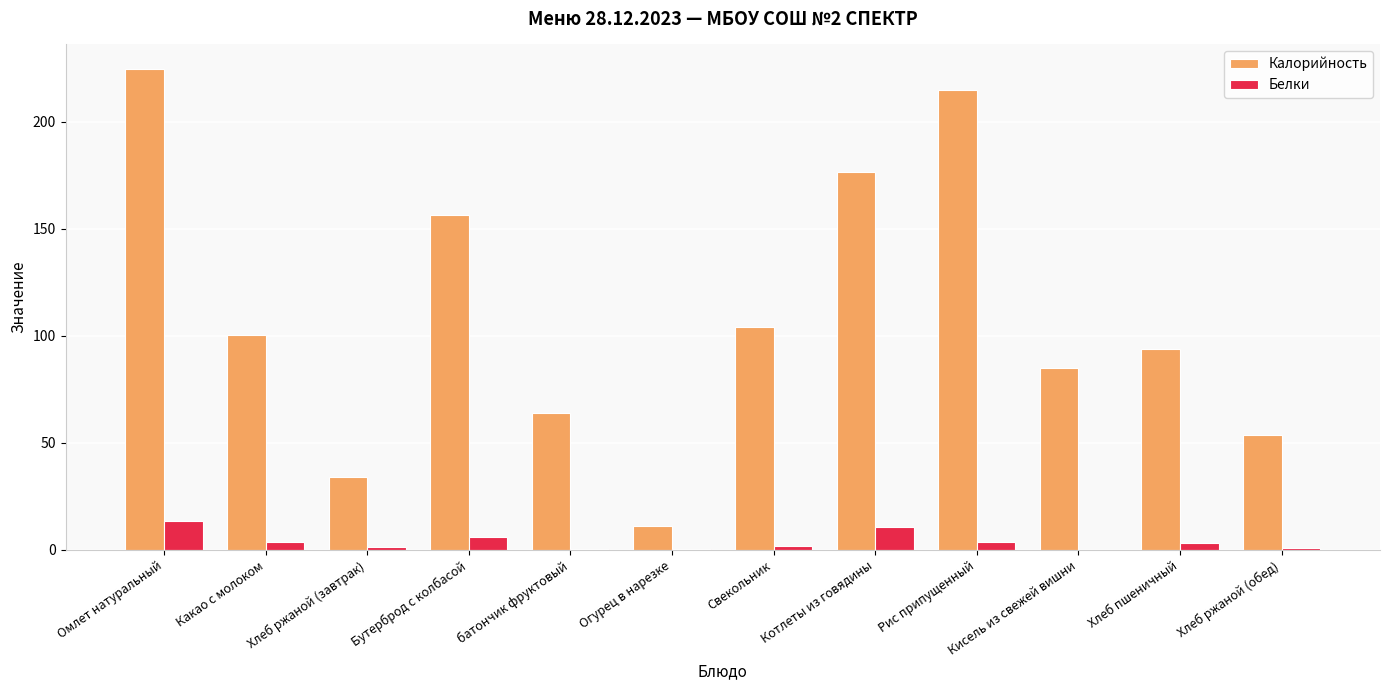

Does the chart contain stacked bars?

No